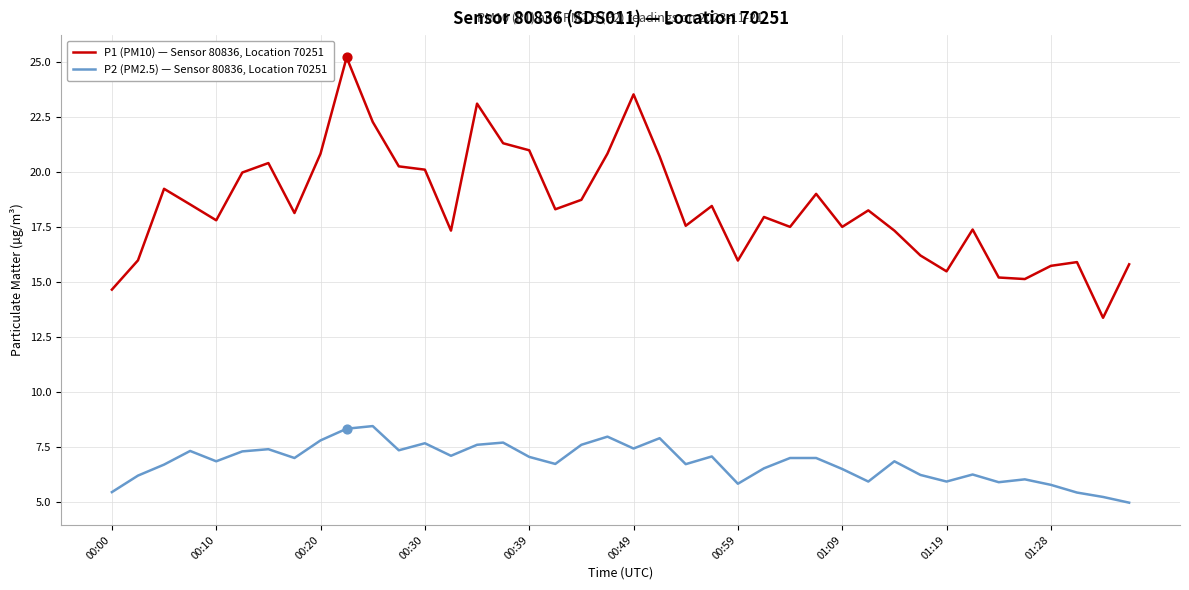

Which series has the widest spread of values?

P1 (PM10) — Sensor 80836, Location 70251